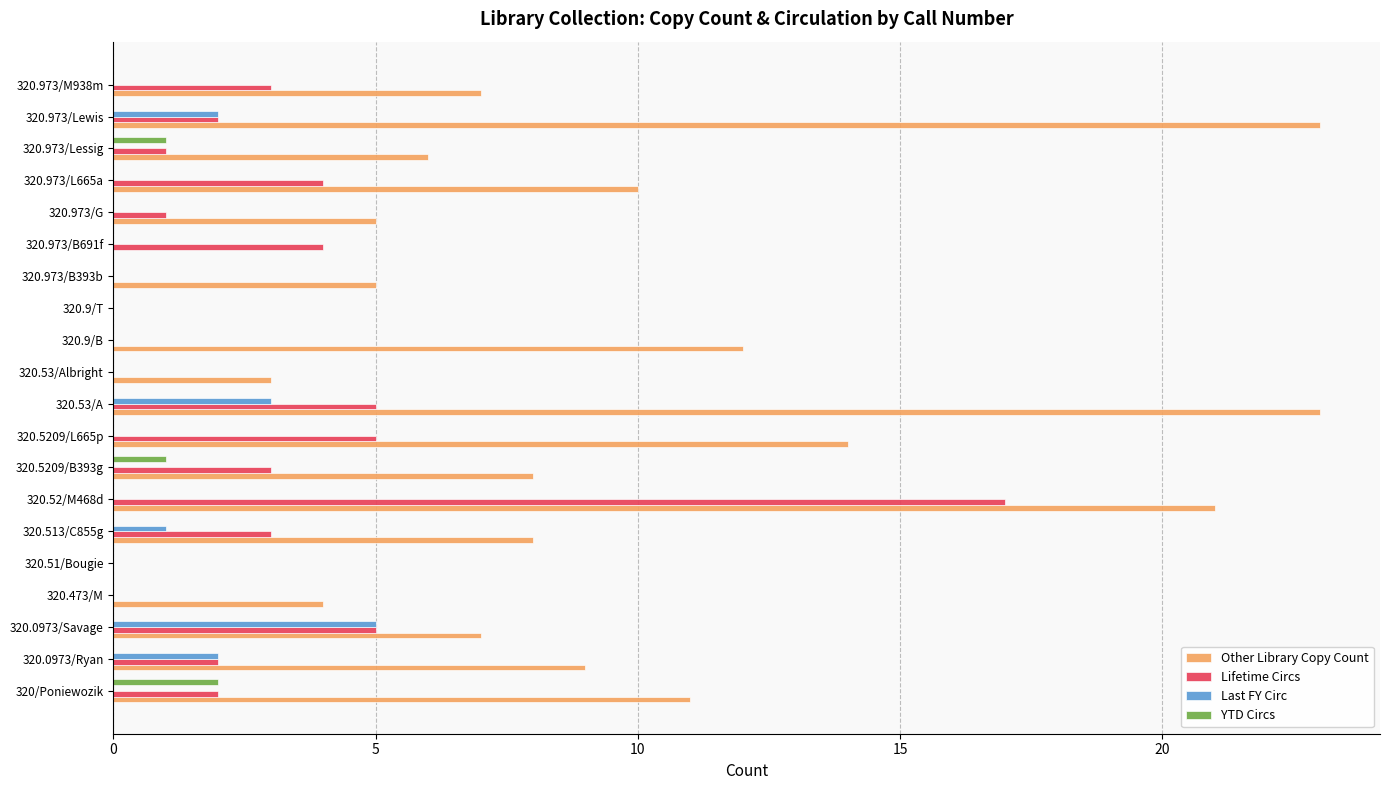

Count the number of data series in this chart.

4